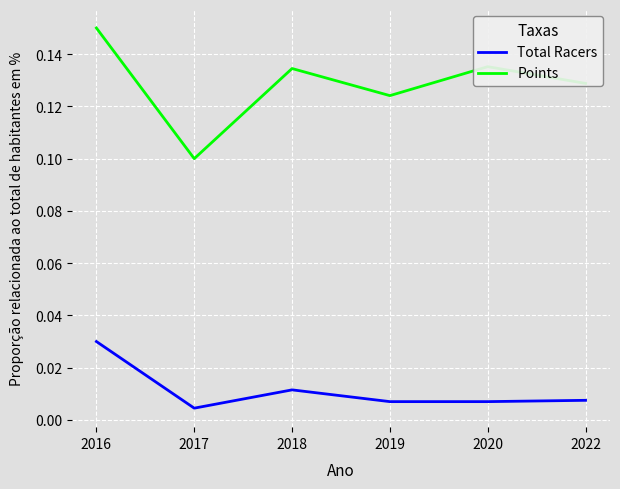

At 2022, list the series in order from smallest to largest.

Total Racers, Points